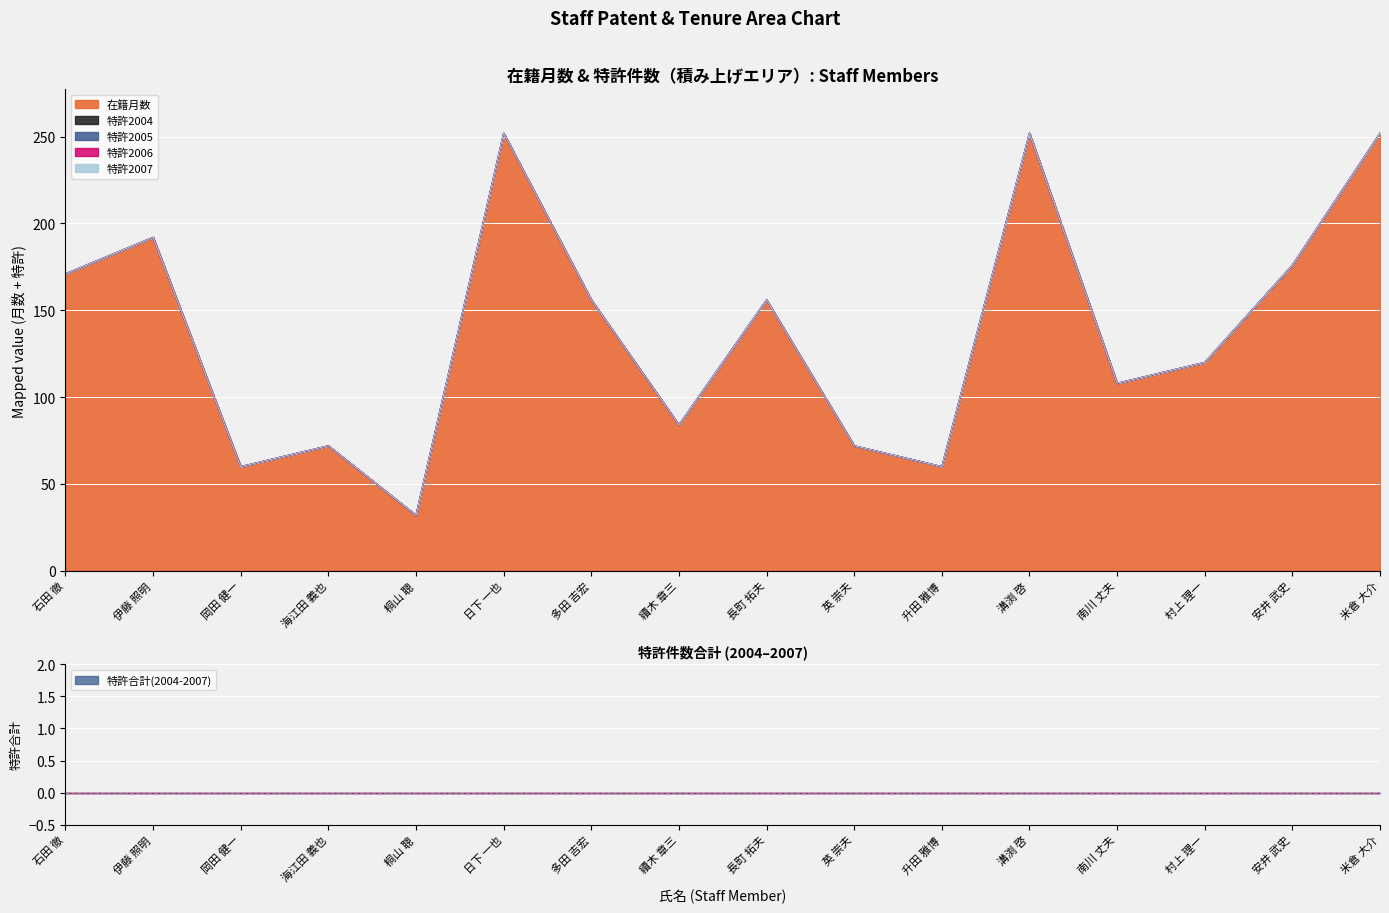

At how many categories does at least one series exceed 71?

13